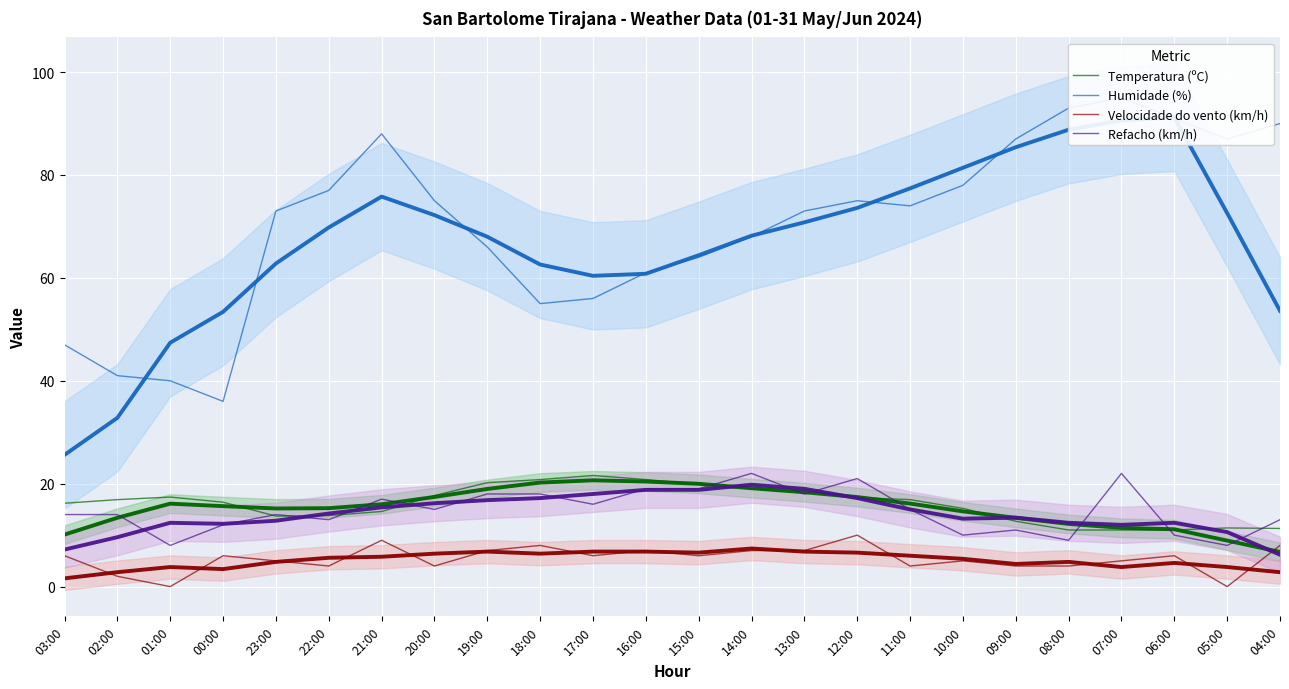

What is the difference between the second highest and second lowest values in the Velocidade do vento (km/h) series?

9.0